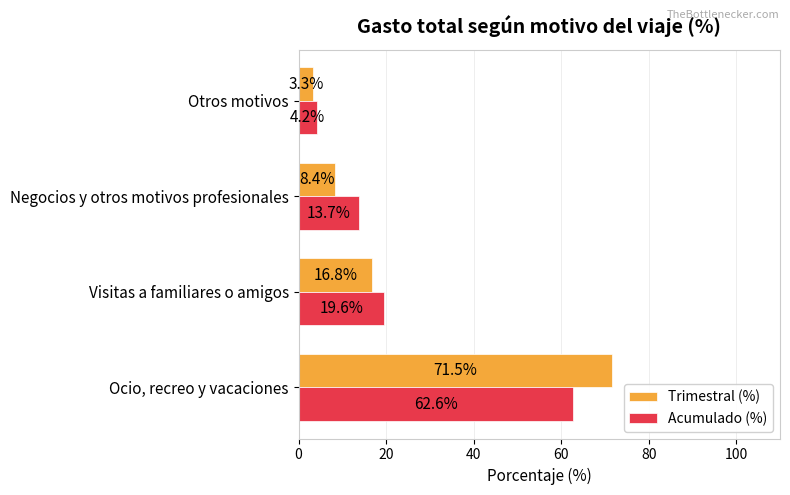

What is the minimum value shown in the chart?

3.3